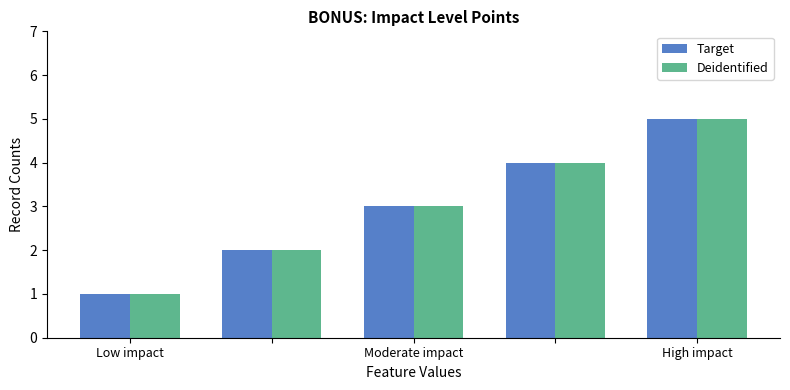

What is the highest value of the Deidentified series?

5